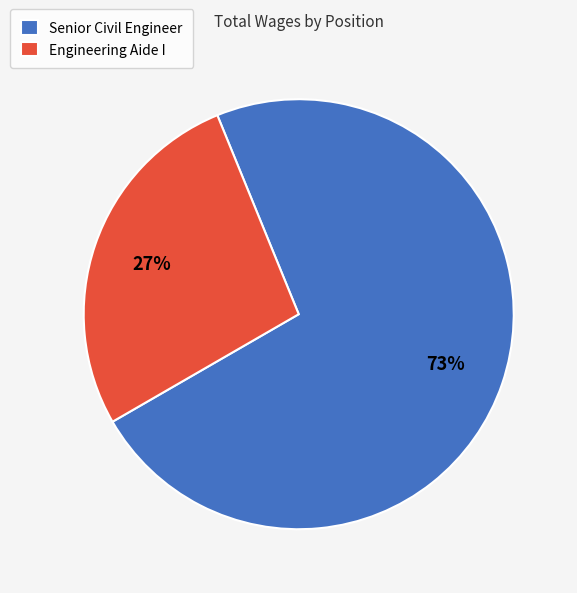

Rank the categories by value from highest to lowest.

Senior Civil Engineer, Engineering Aide I